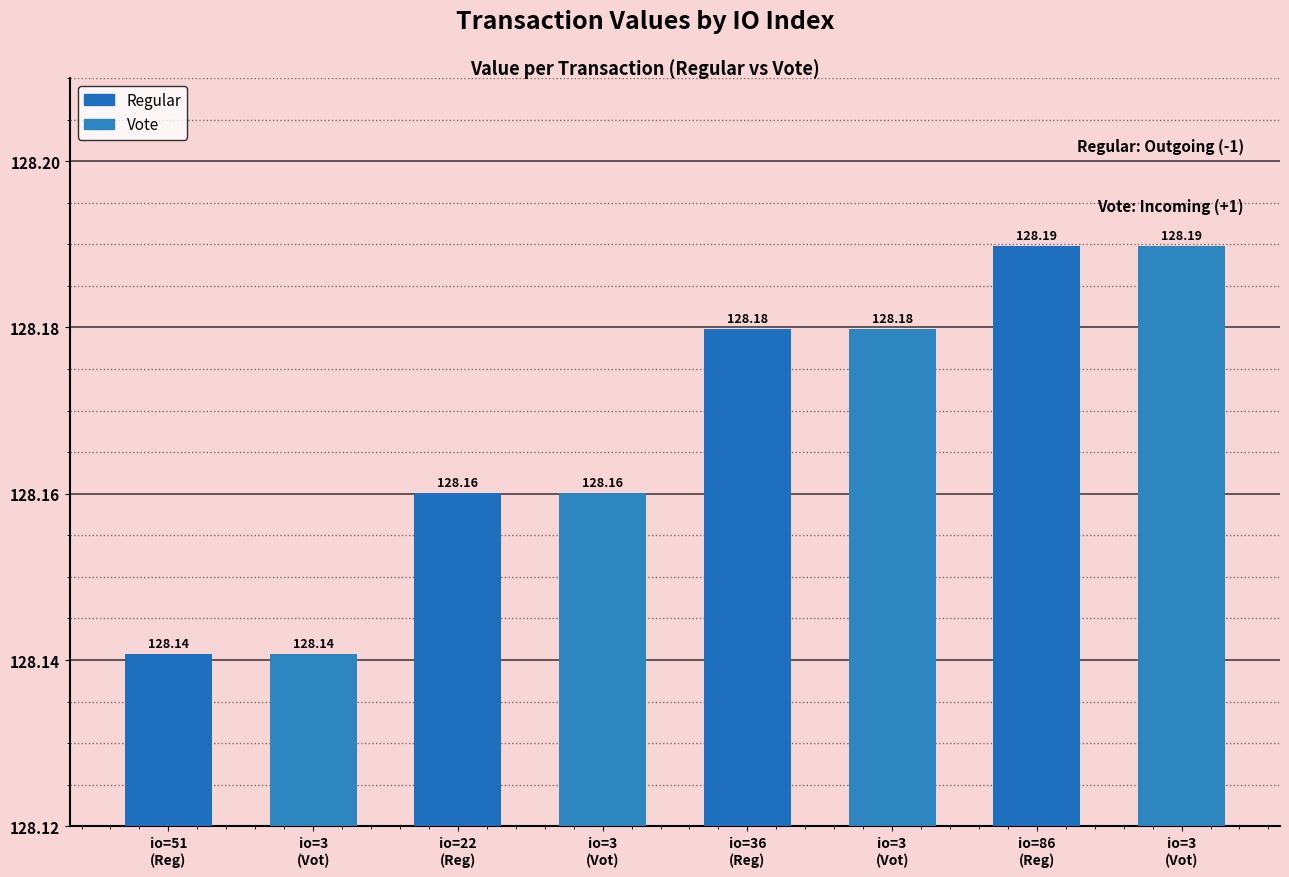

Which category has the highest value in the Vote series?

io=86
(Reg)